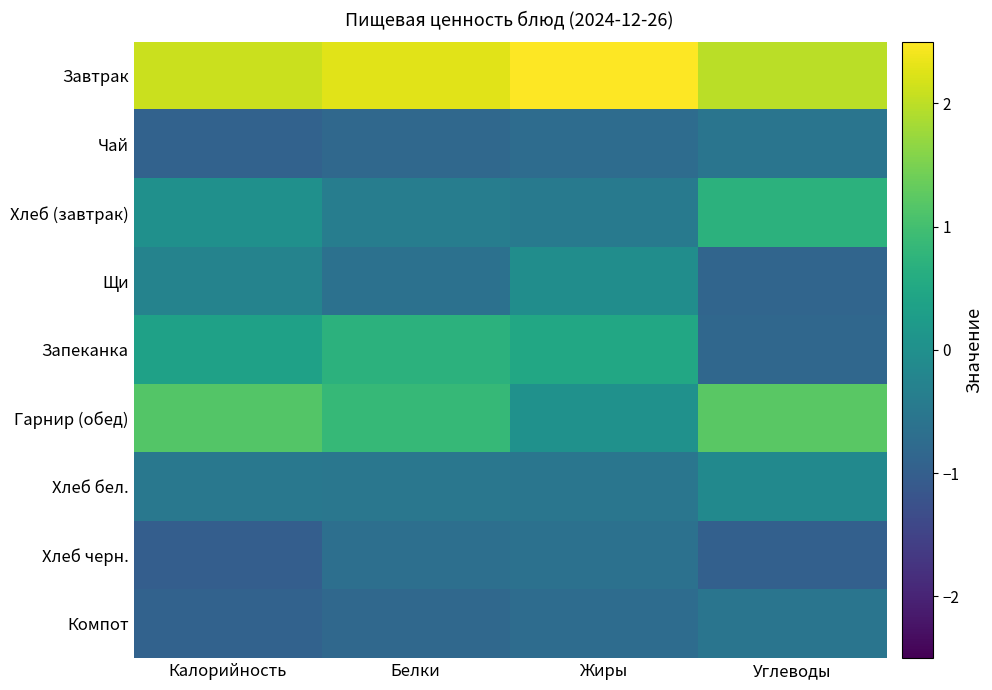

What is the minimum value shown in the chart?

-1.0